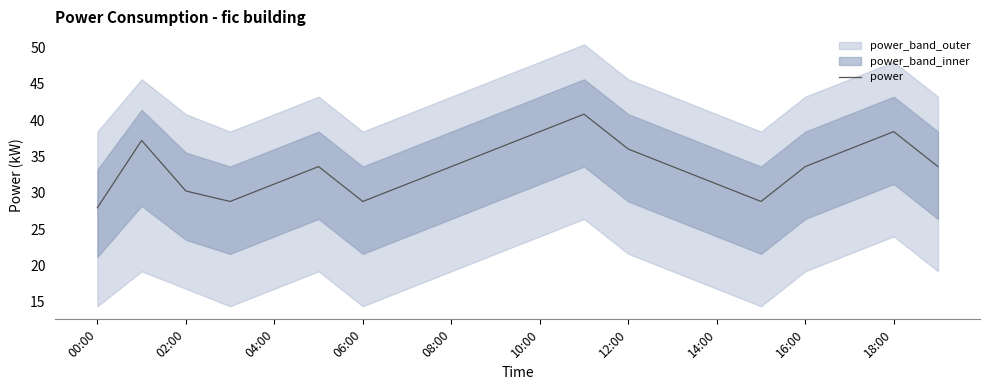

True or false: the data has more than 0 interior local peaks.

True